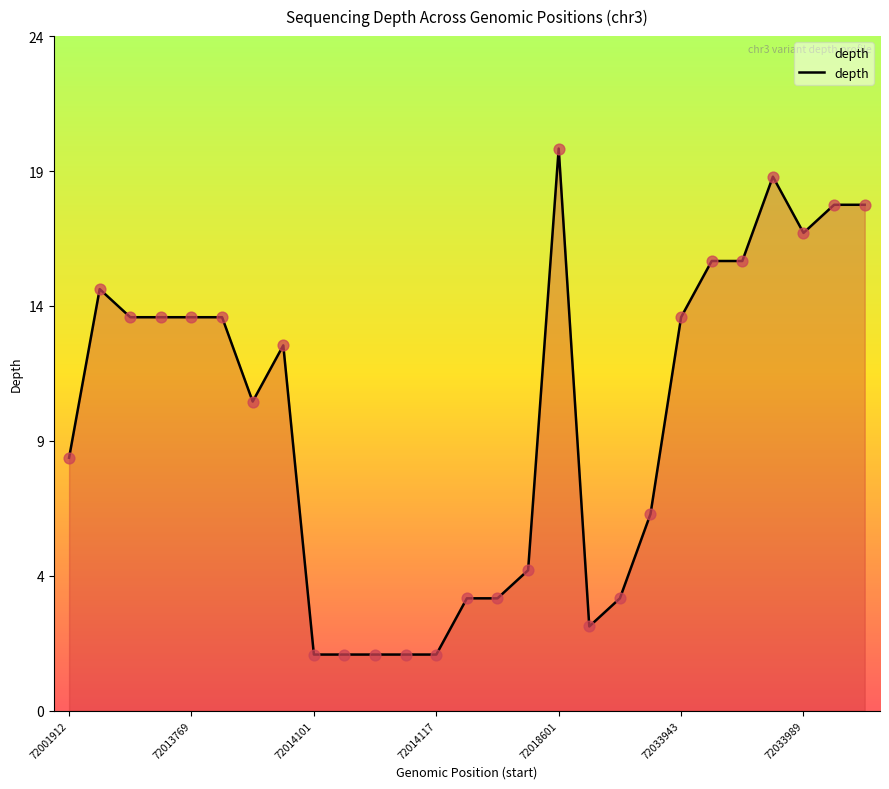

Is this an area chart (filled region under the line)?

Yes